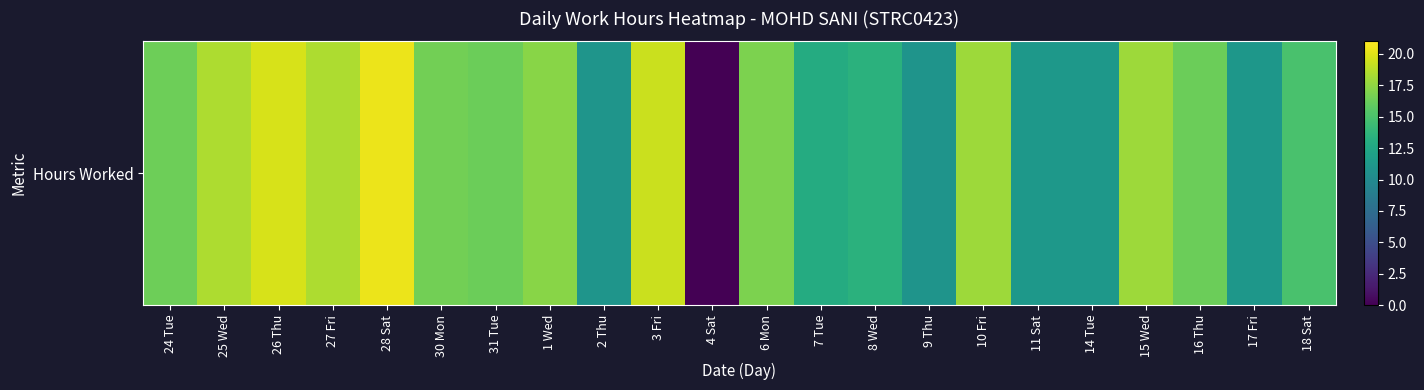

Reading left to right, list all the values displayed in this chart.

16.4	18.4	19.7	18.4	20.4	16.6	16.3	17.3	10.9	19.3	0.0	16.8	12.9	13.4	10.8	17.9	11.2	11.2	18.0	16.3	11.2	14.9